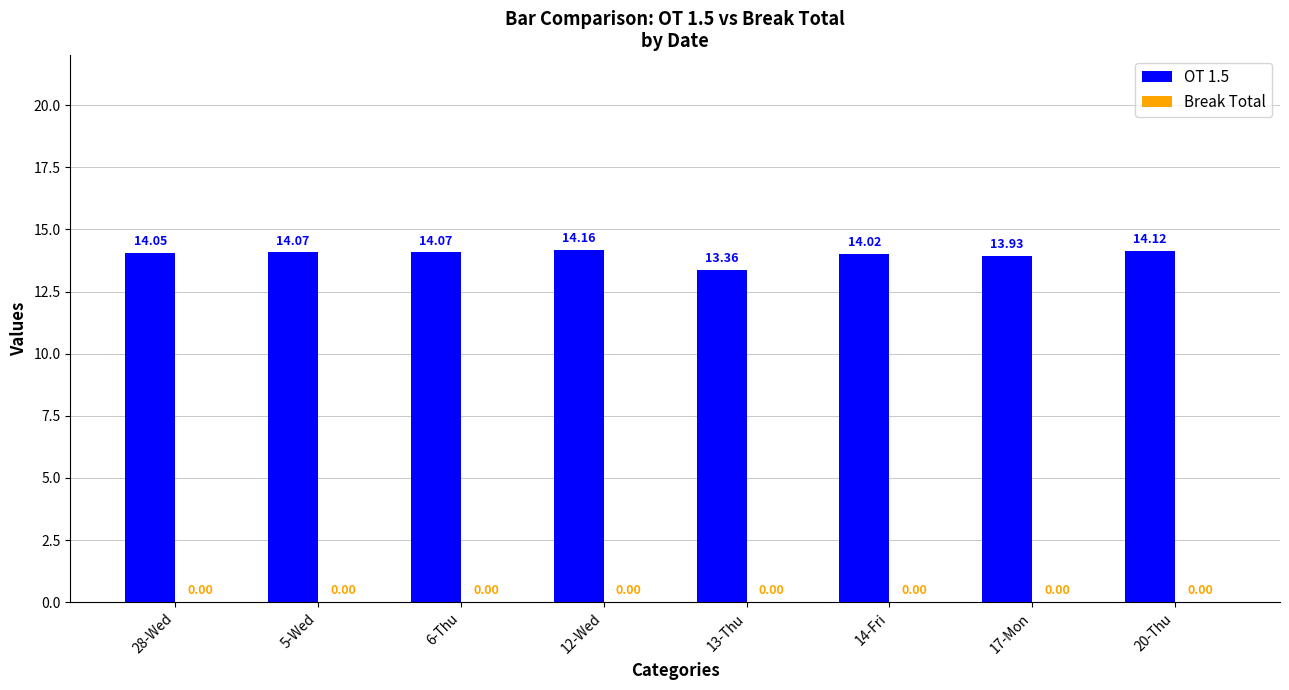

Approximately how many times larger is the value at 17-Mon compared to 28-Wed?

1.0